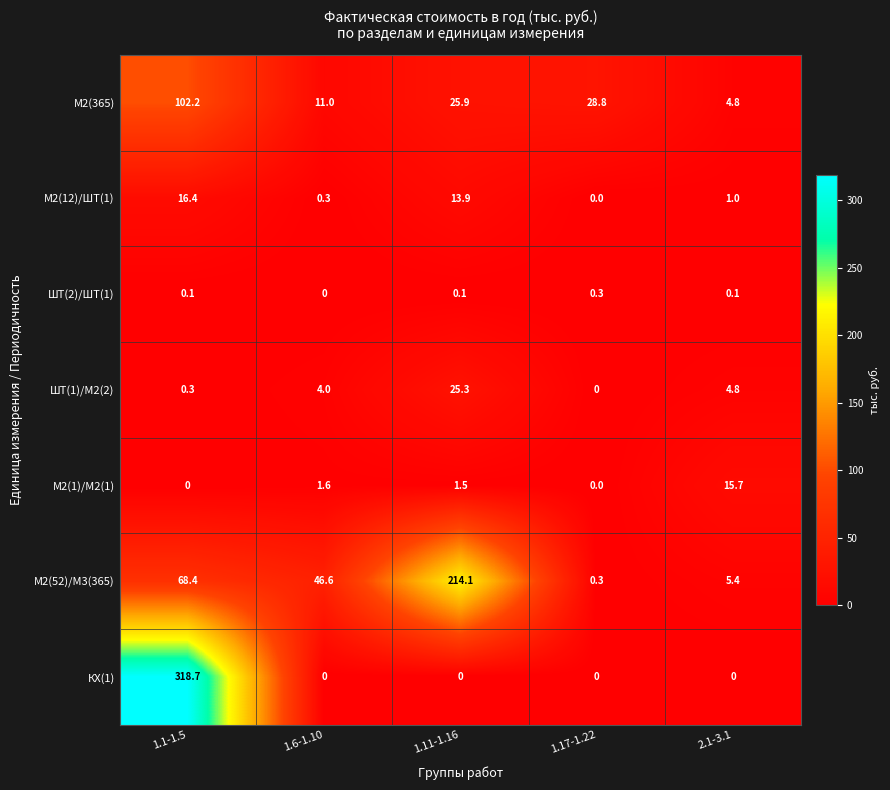

How many distinct data groups are displayed?

7